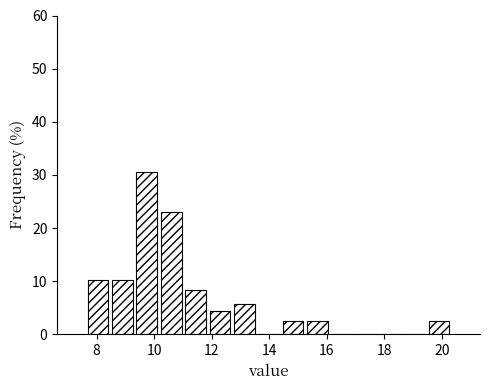

Over which range of the x-axis is the bar tallest?

9.4 to 10.2